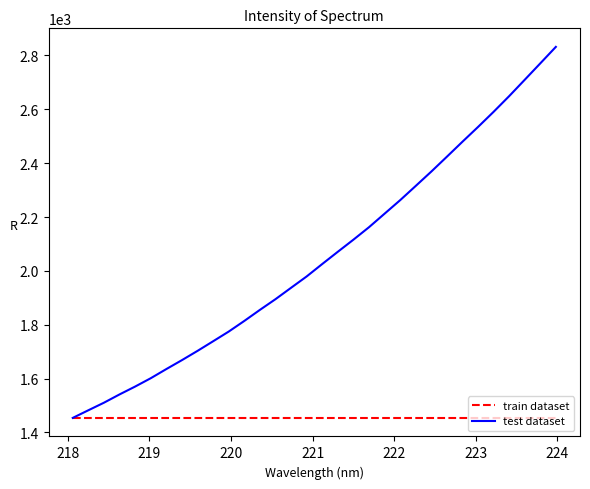

Which series has the largest total across all categories?

test dataset